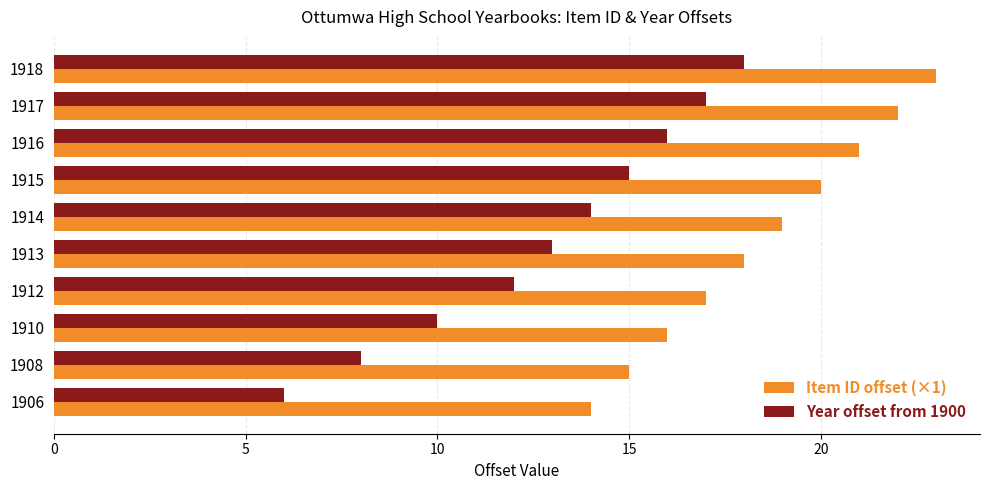

What value does the Year offset from 1900 series have at 1916?

16